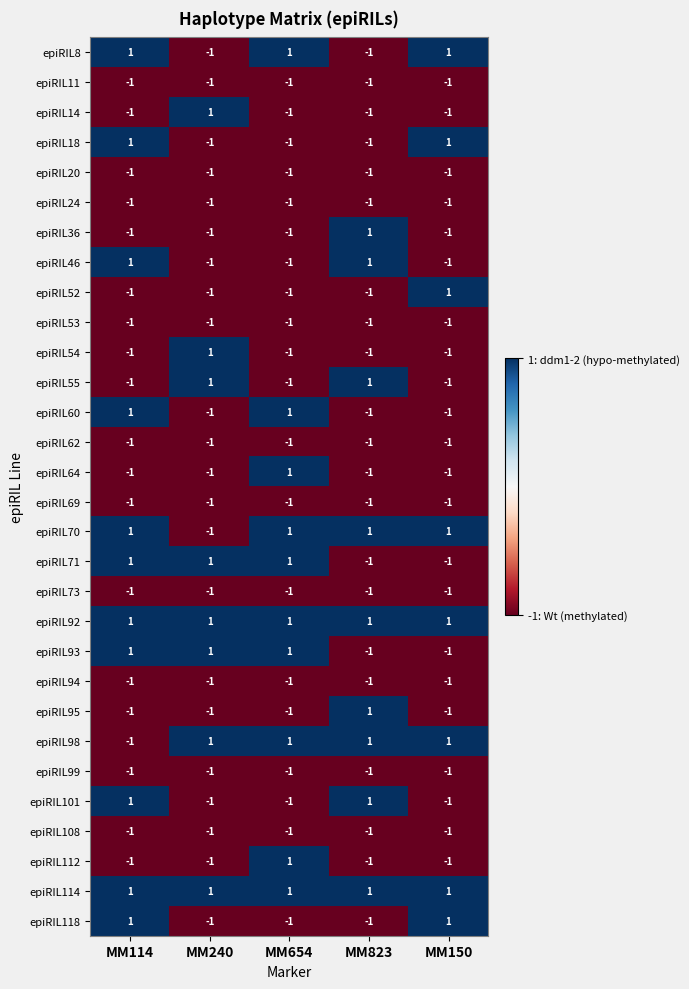

Count the epiRIL36 values in the range -1 to 0.

4